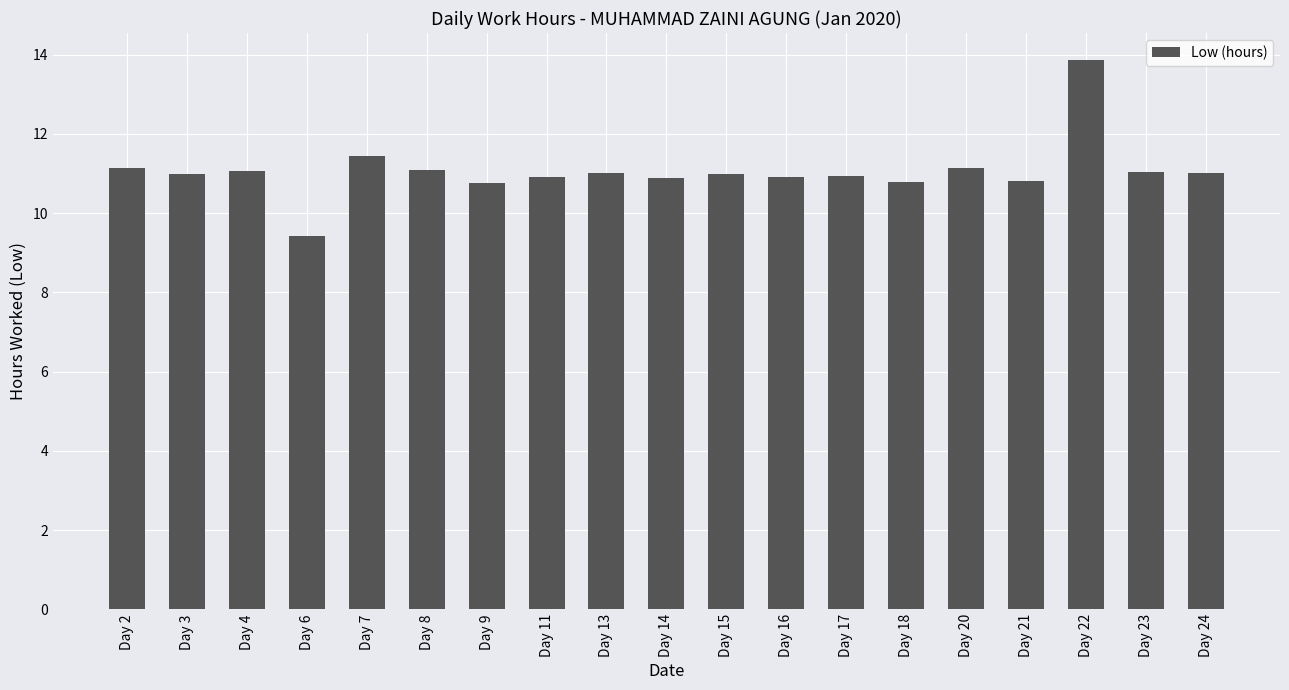

At which category does the chart reach its minimum across all series?

Day 6